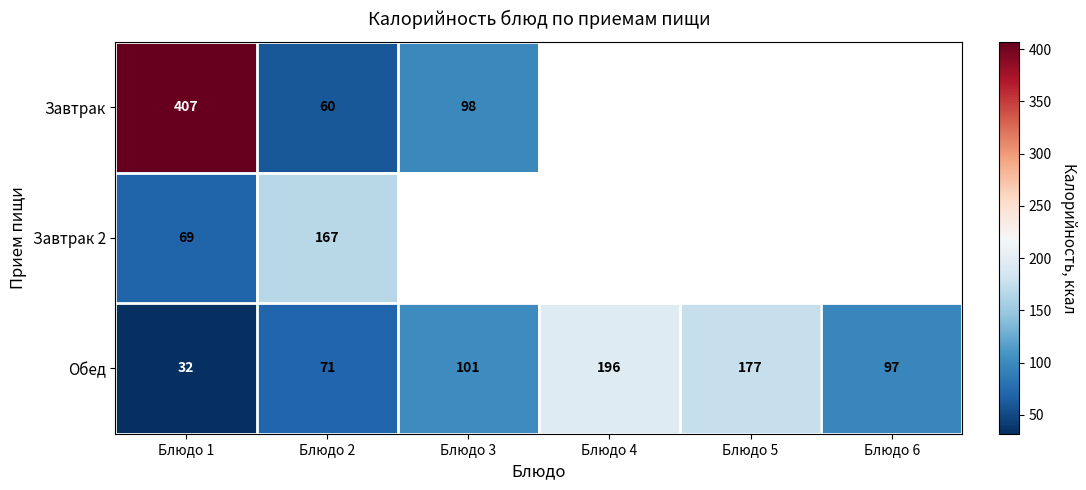

At which label does Обед reach its peak?

Блюдо 4